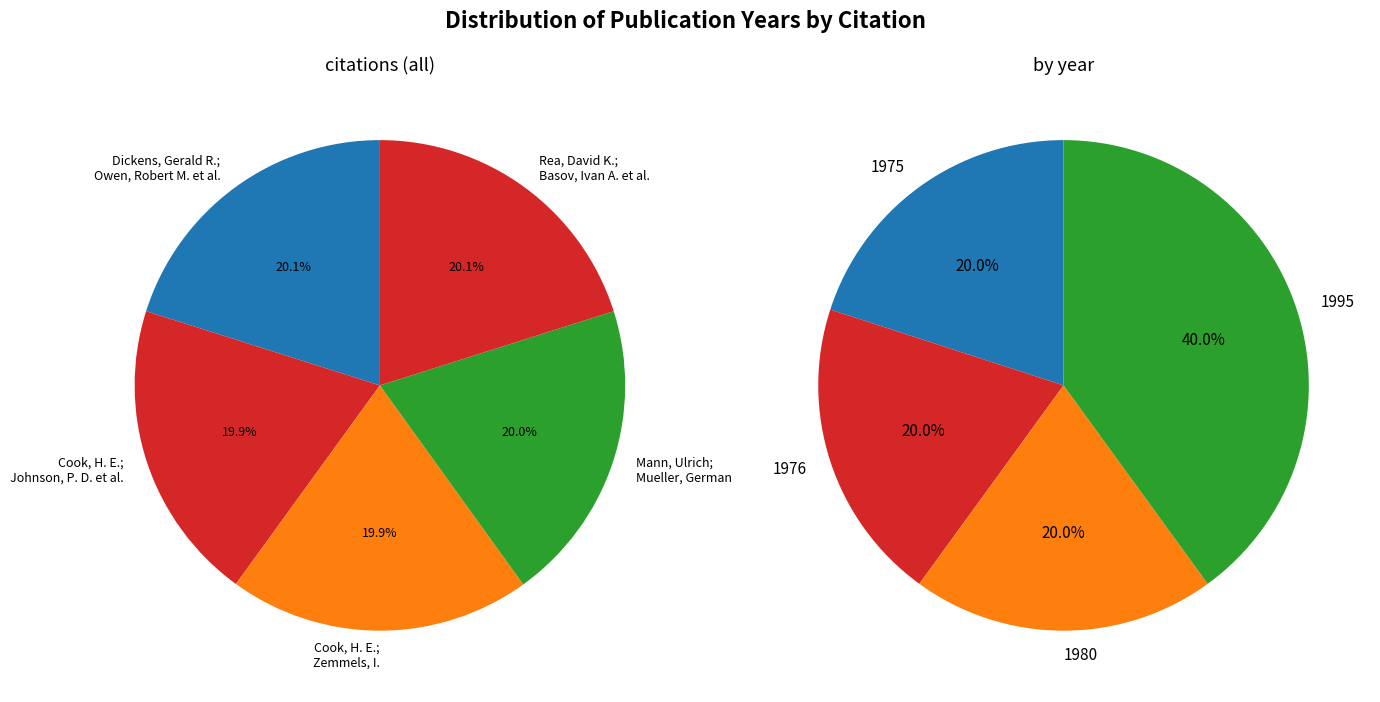

What is the smallest slice in the pie chart?

Cook, H. E.; Johnson, P. D. et al.